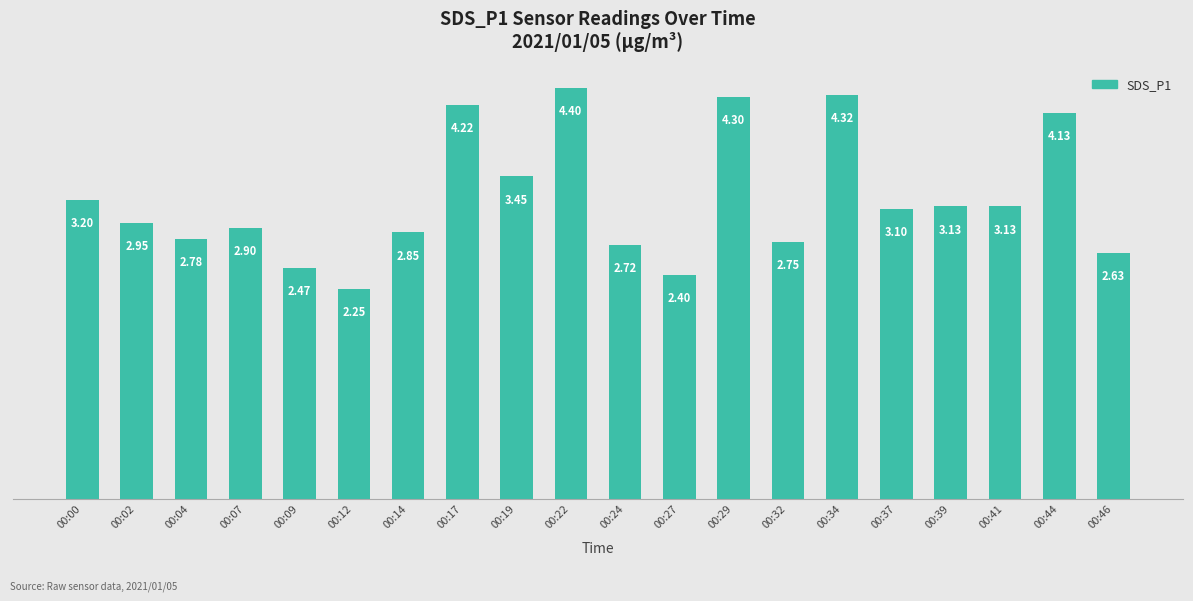

Where does the data first go above 3?

00:00